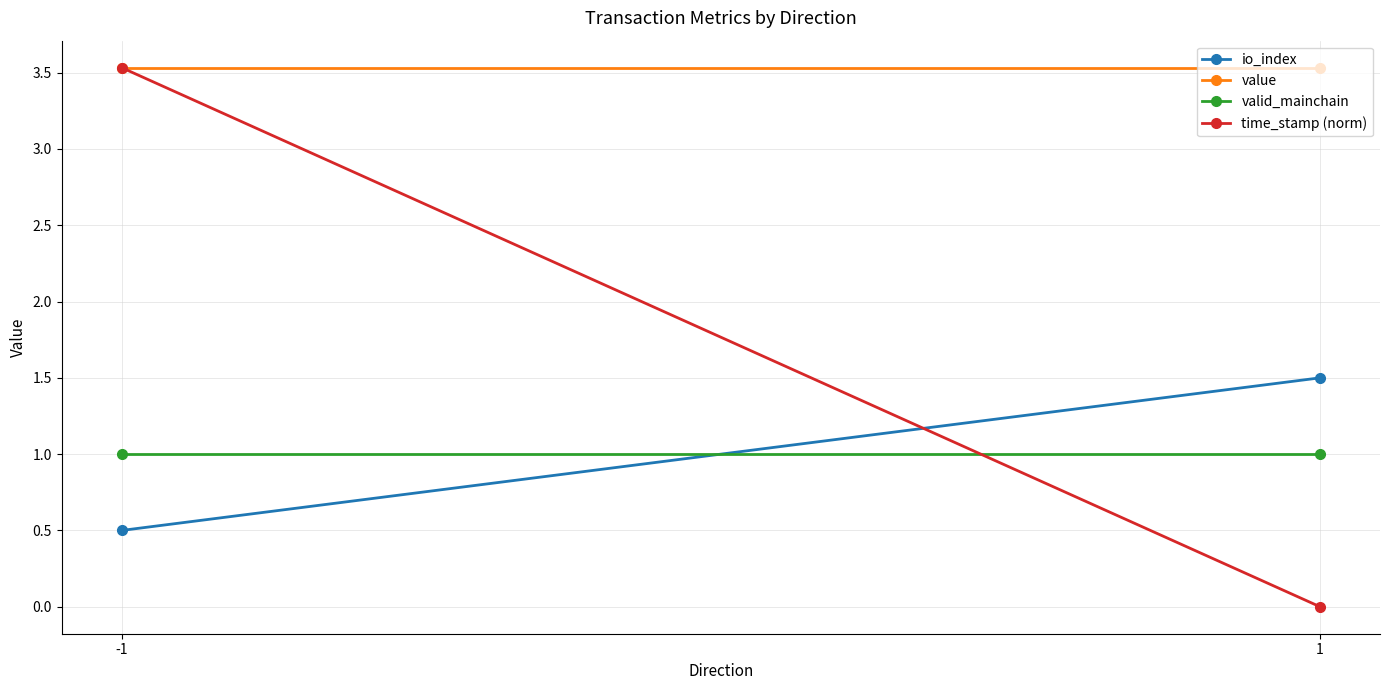

What are all the series names shown in the legend?

io_index, value, valid_mainchain, time_stamp (norm)